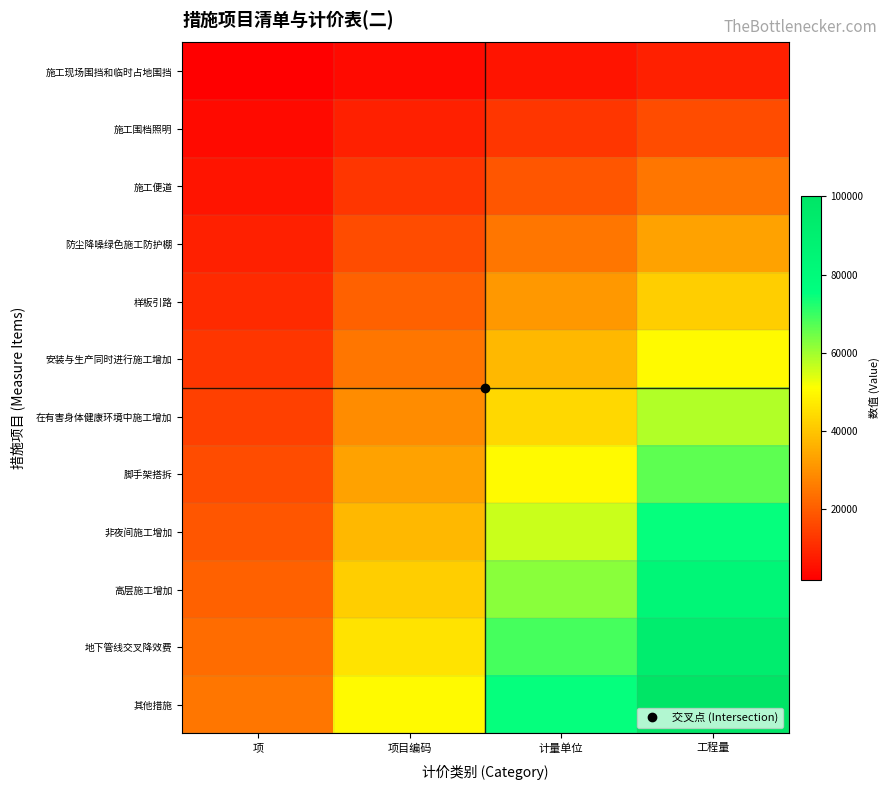

List the series in order of their peak value, lowest first.

施工现场围挡和临时占地围挡, 施工围档照明, 施工便道, 防尘降噪绿色施工防护棚, 样板引路, 安装与生产同时进行施工增加, 在有害身体健康环境中施工增加, 脚手架搭拆, 非夜间施工增加, 高层施工增加, 地下管线交叉降效费, 其他措施